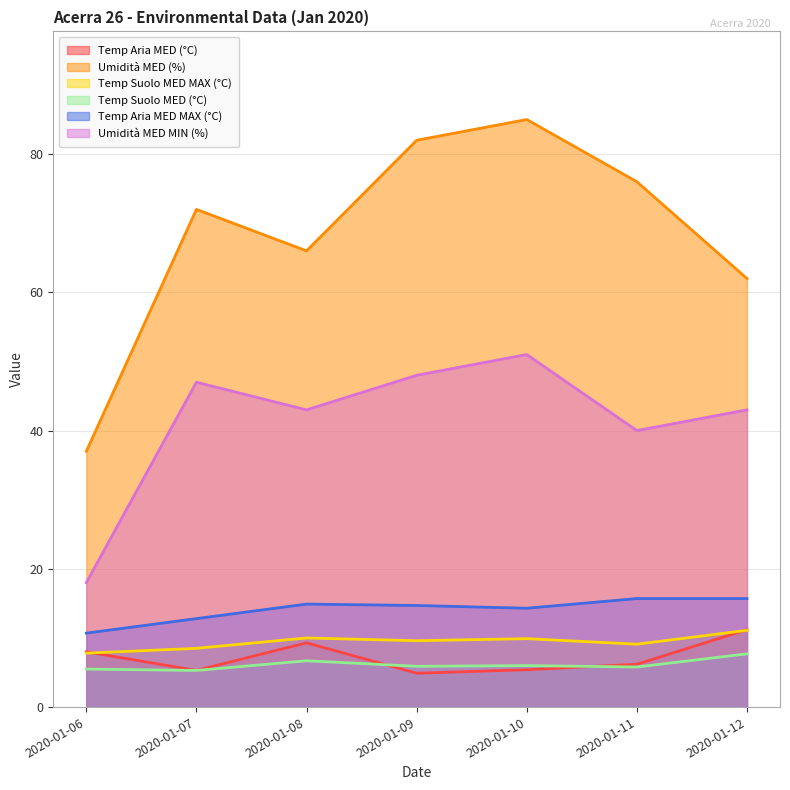

True or false: Temp Aria MED MAX (°C) has a value of 14.3 at 2020-01-10.

True